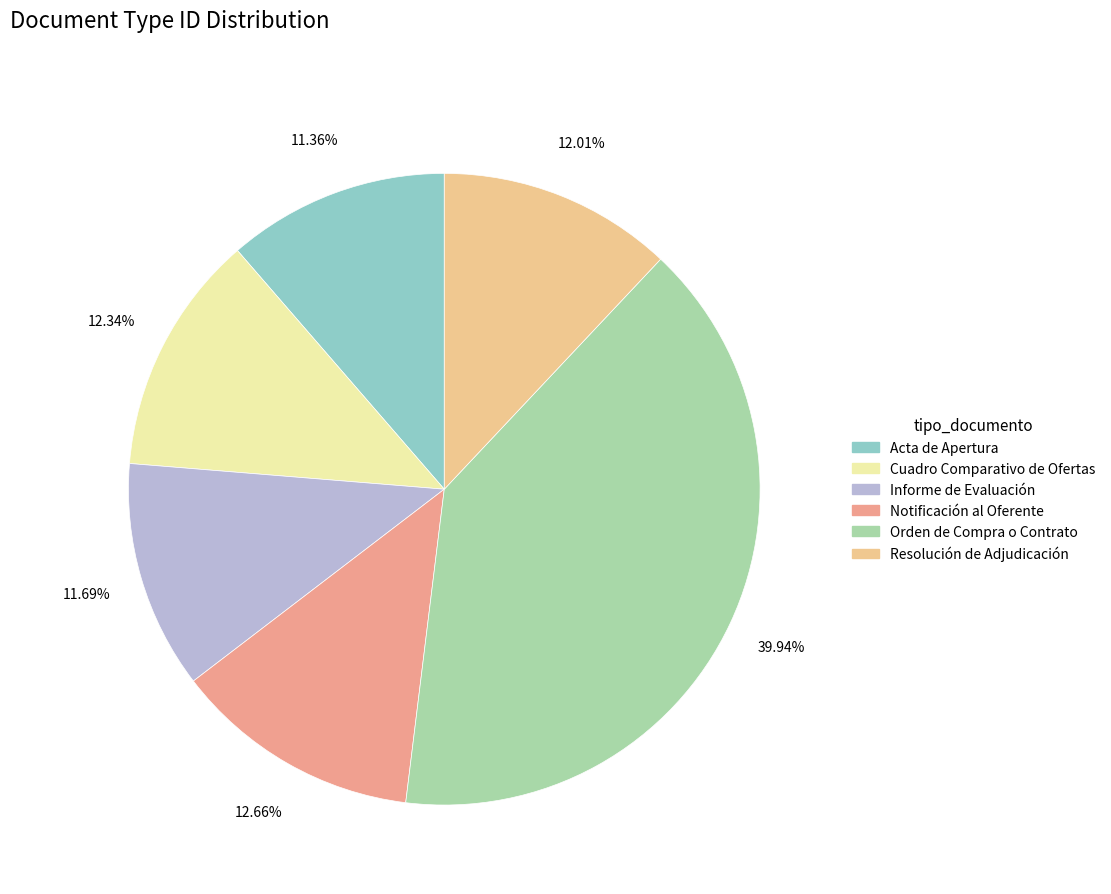

Is it true that Cuadro Comparativo de Ofertas is 22% of the pie?

False